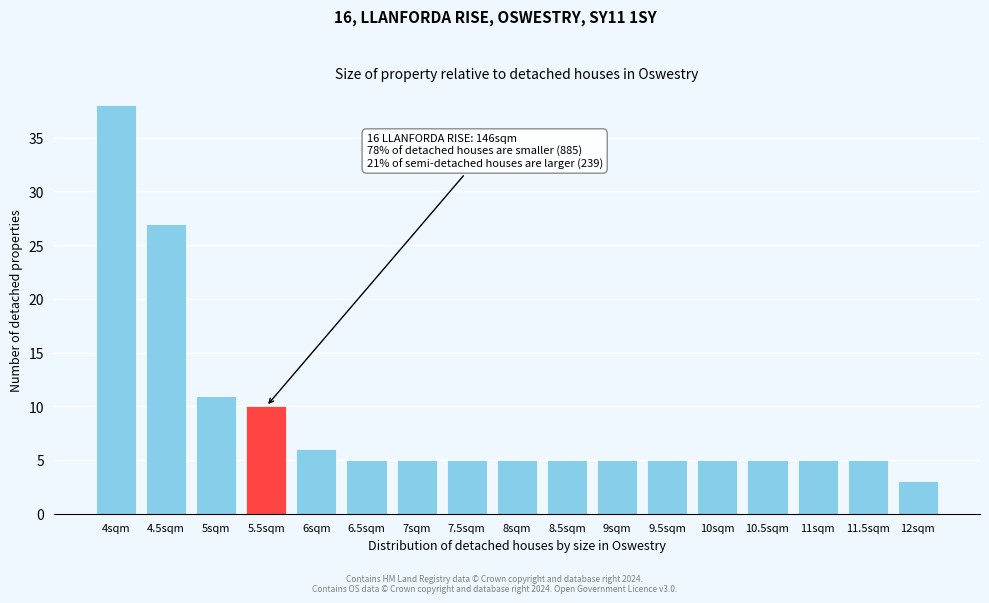

Reading left to right, list all the values displayed in this chart.

4sqm=38	4.5sqm=27	5sqm=11	5.5sqm=10	6sqm=6	6.5sqm=5	7sqm=5	7.5sqm=5	8sqm=5	8.5sqm=5	9sqm=5	9.5sqm=5	10sqm=5	10.5sqm=5	11sqm=5	11.5sqm=5	12sqm=3